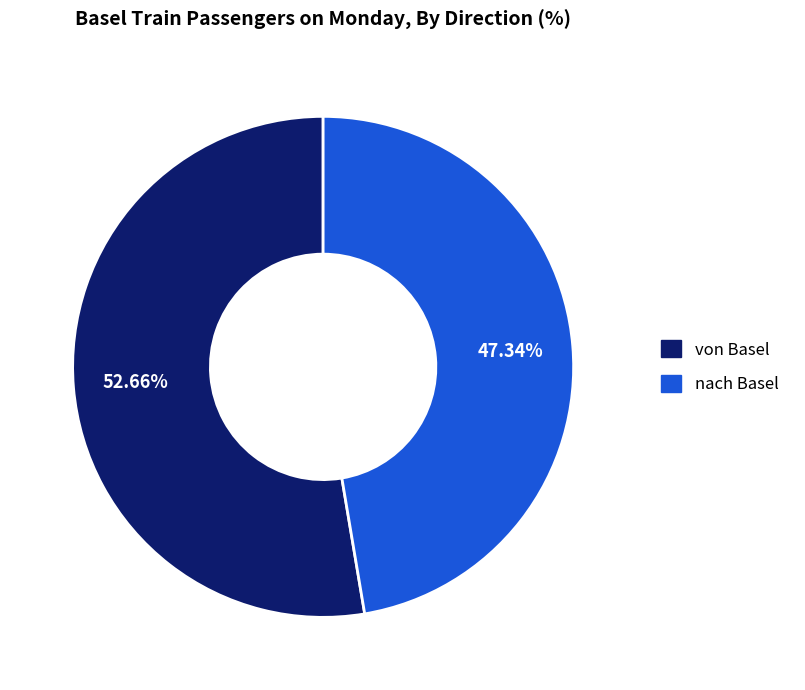

To the nearest percent, what portion does nach Basel represent?

47%